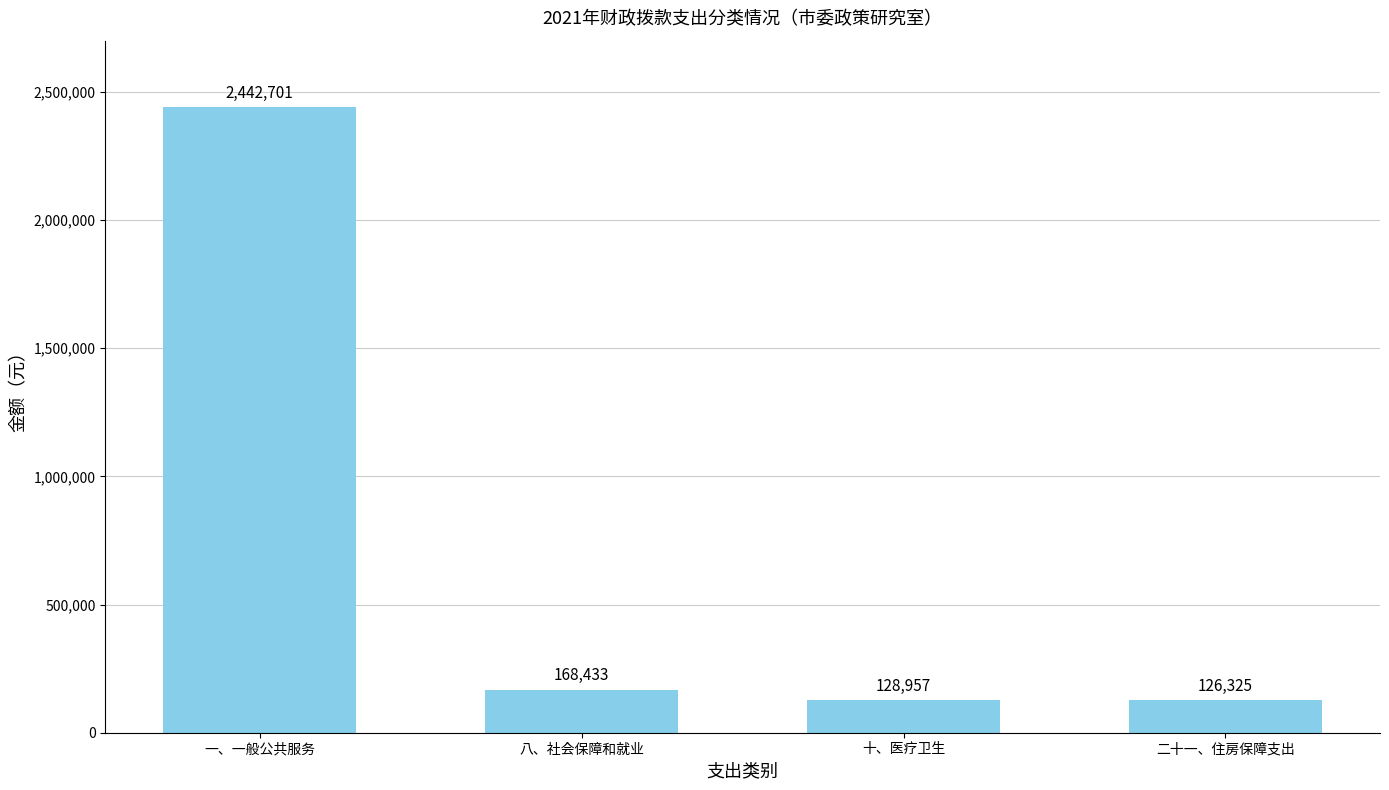

What is the average value?

716604